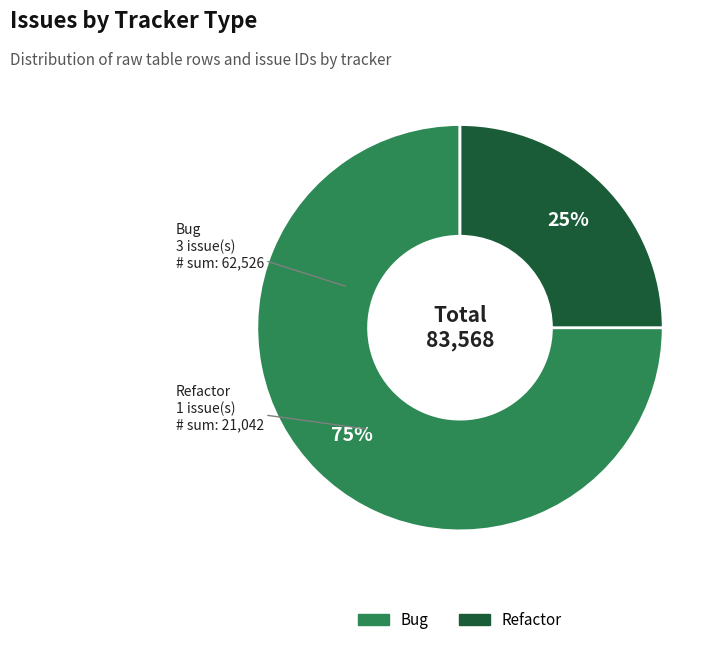

How many slices are in this pie chart?

2